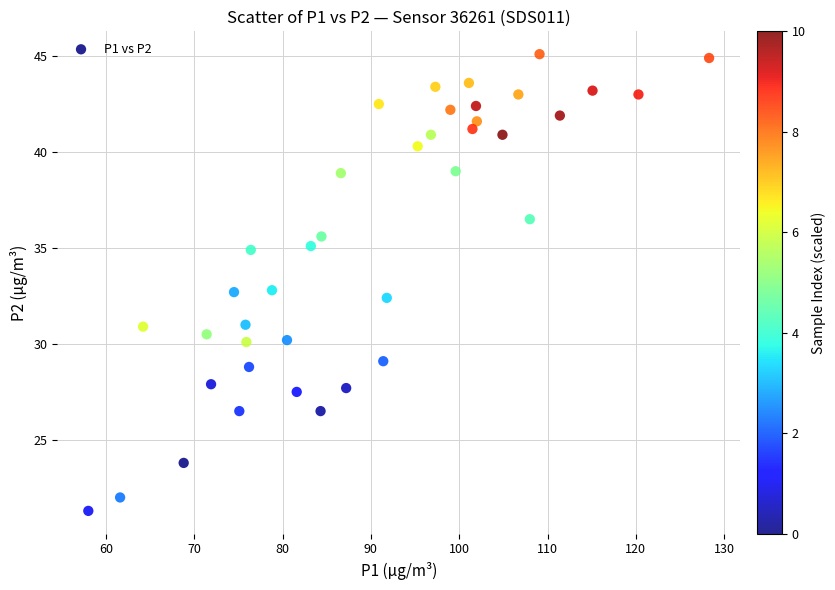

What is the range of Y values (max minus min)?

23.8